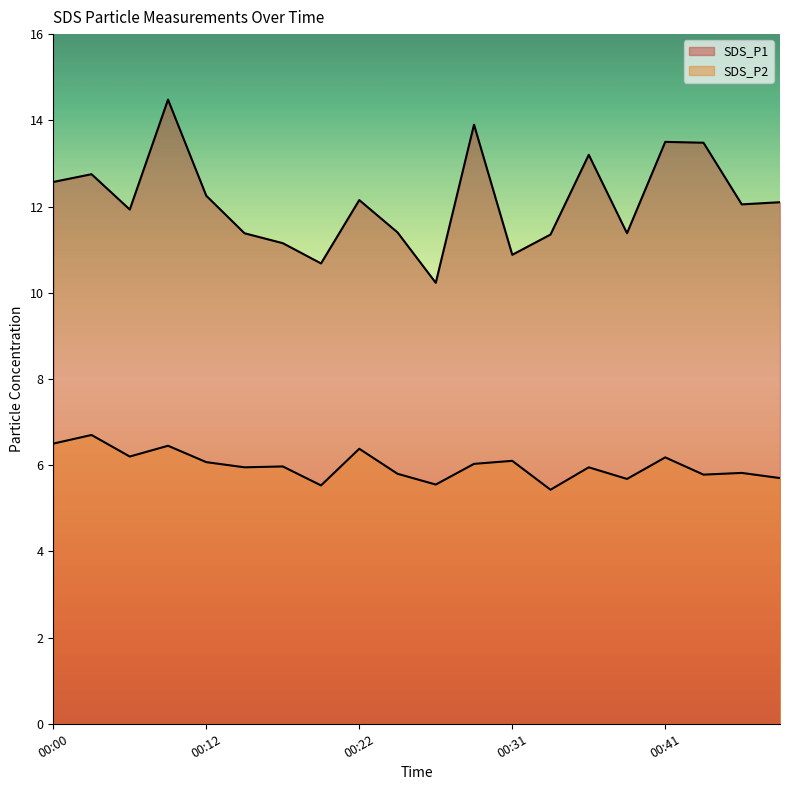

What is the difference between the maximum and minimum values in the SDS_P2 series?

1.3